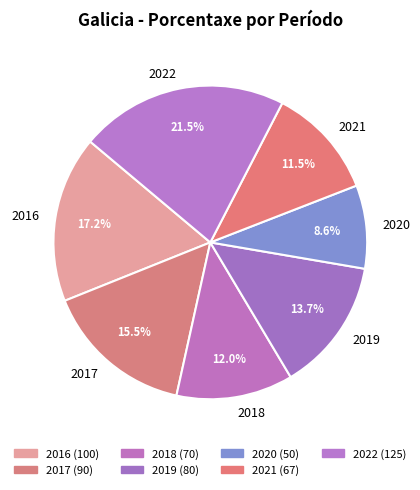

Combined, do 2022 and 2016 account for over 50%?

No